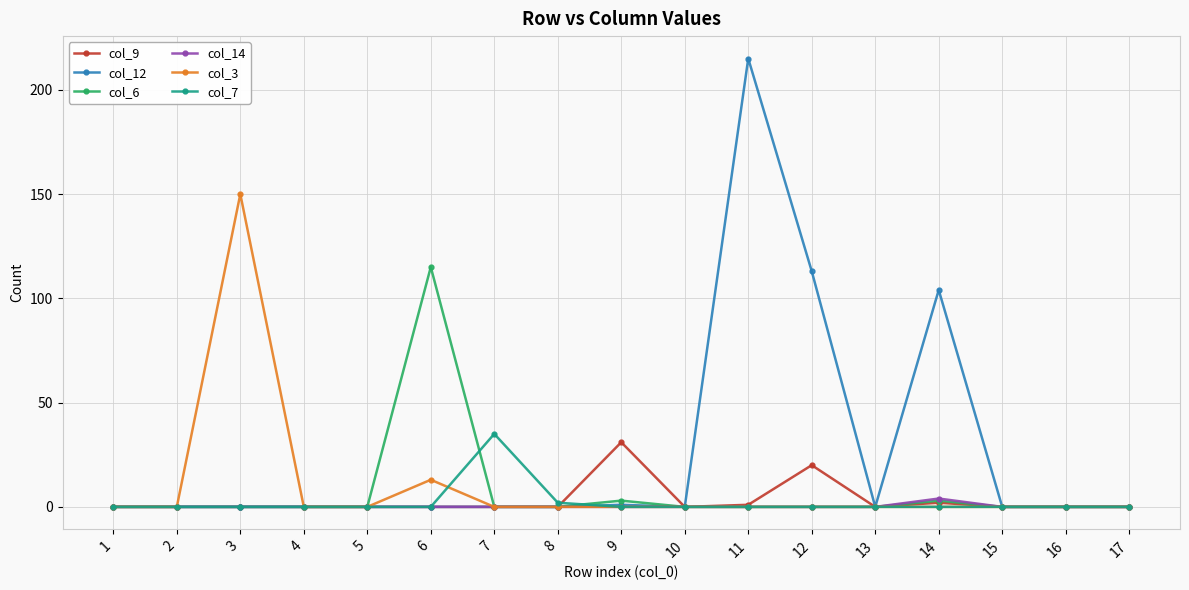

True or false: col_12 has a value of 0 at 13.

True